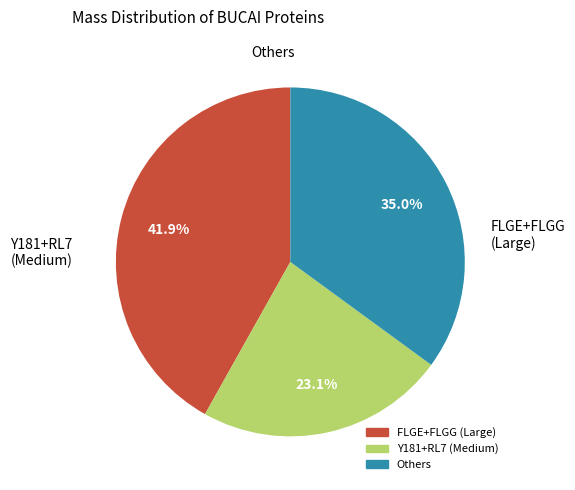

Is there a majority slice in this chart?

No